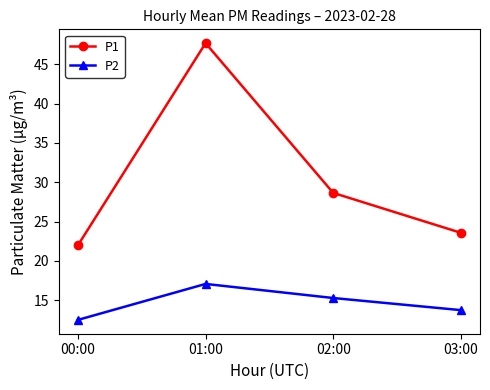

The P1 series shows 44.5 at 02:00. True or false?

False